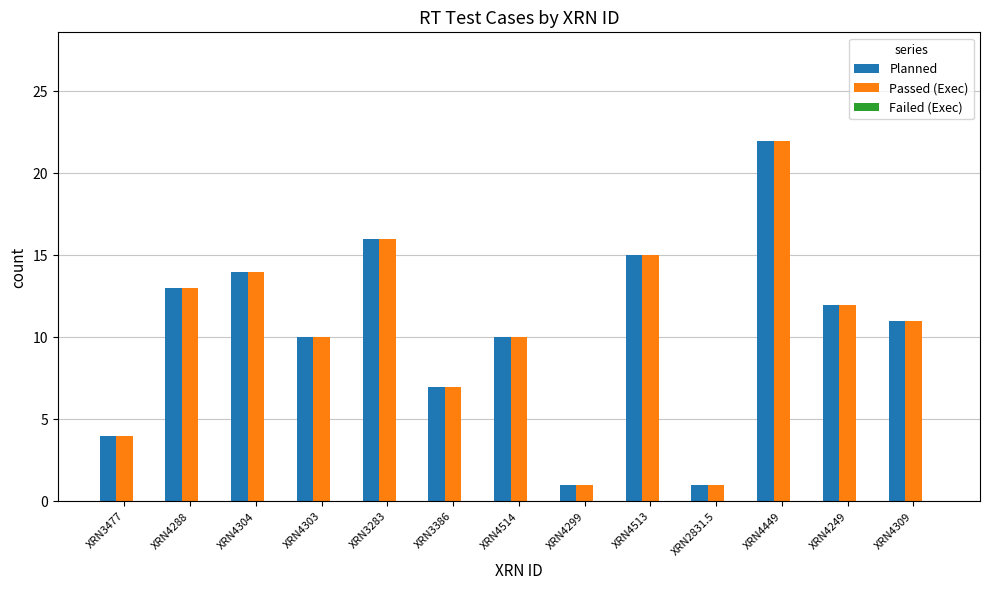

How many series are shown in this chart?

2